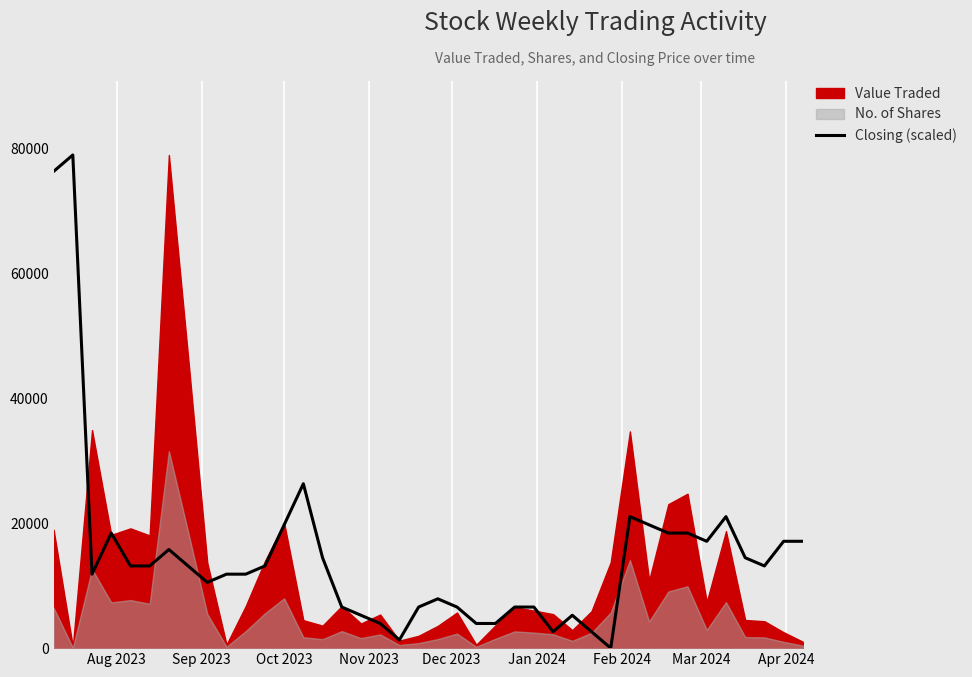

How many lines are shown in the chart?

1